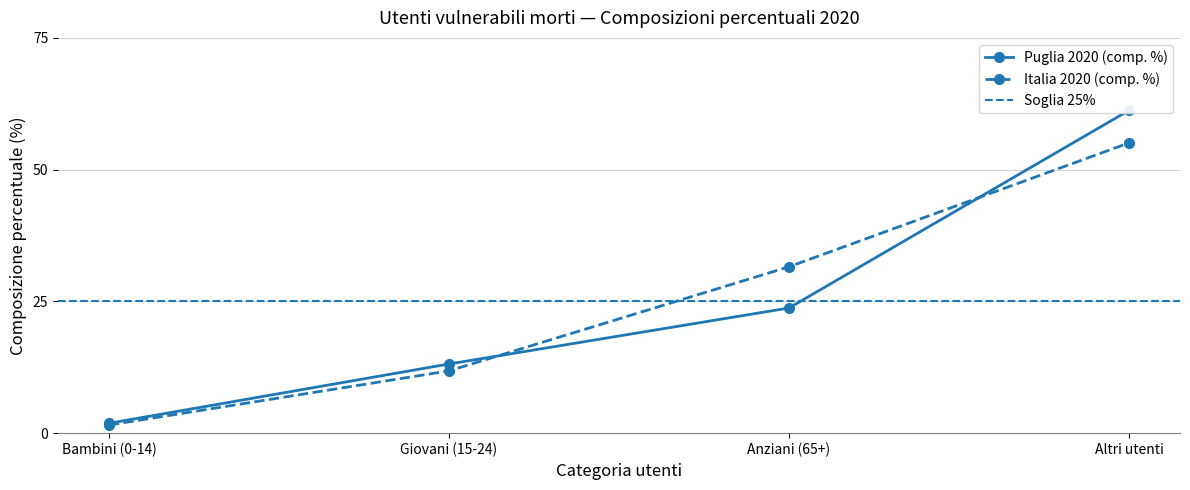

Reading left to right, transcribe all the data shown in this chart.

Puglia 2020 (comp. %): 1.9	13.1	23.8	61.2
Italia 2020 (comp. %): 1.5	11.8	31.6	55.1